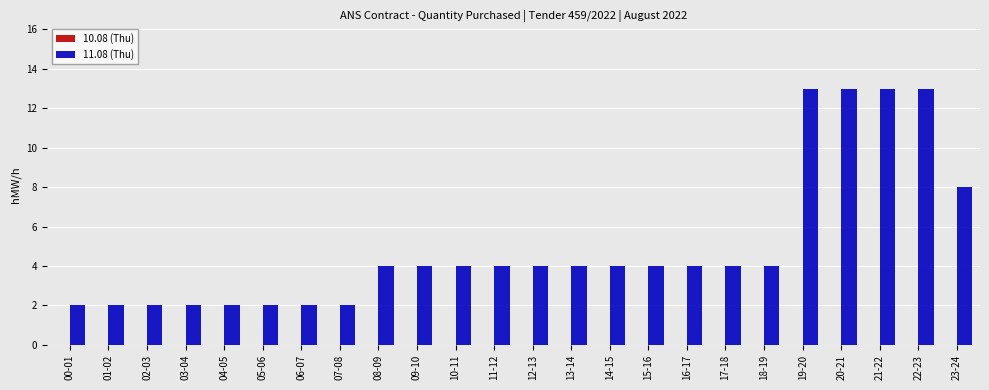

At which label is the value closest to 7?

23-24